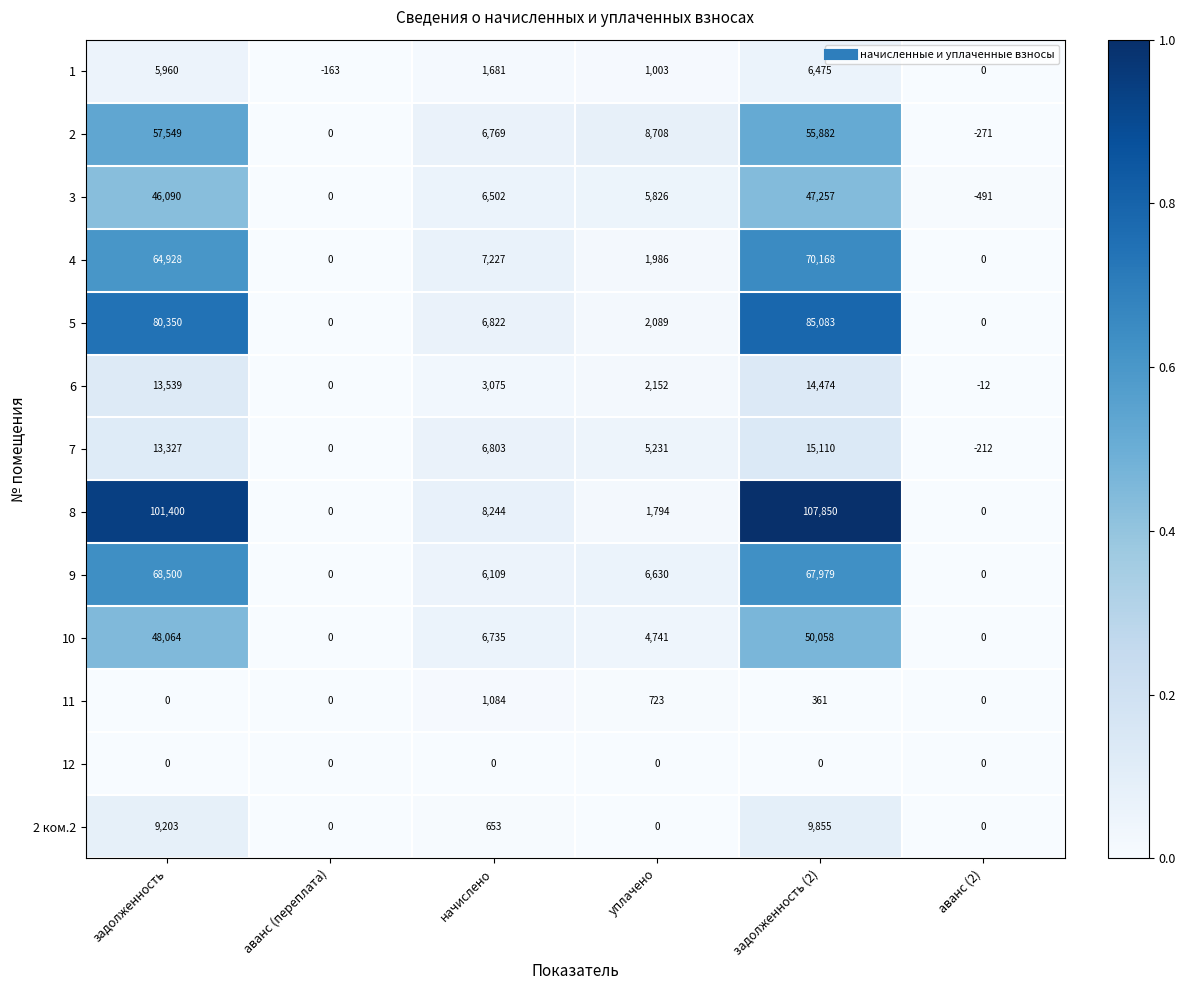

What is the total value across all series at аванс (2)?

-986